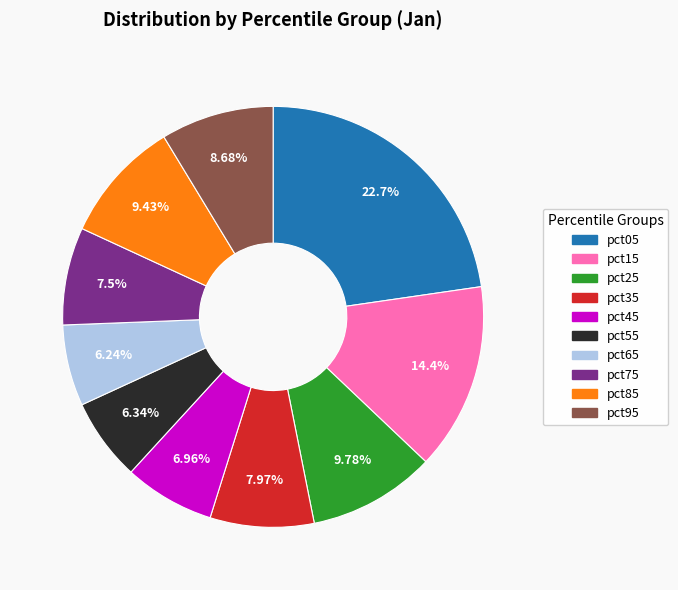

What percentage is the pct55 slice, to the nearest percent?

6%